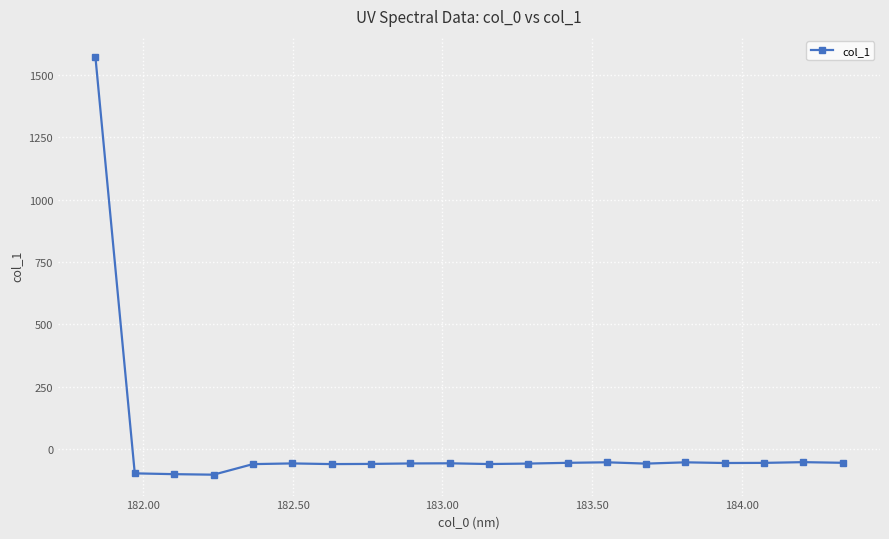

True or false: there are more than 0 points higher than both neighbors.

True